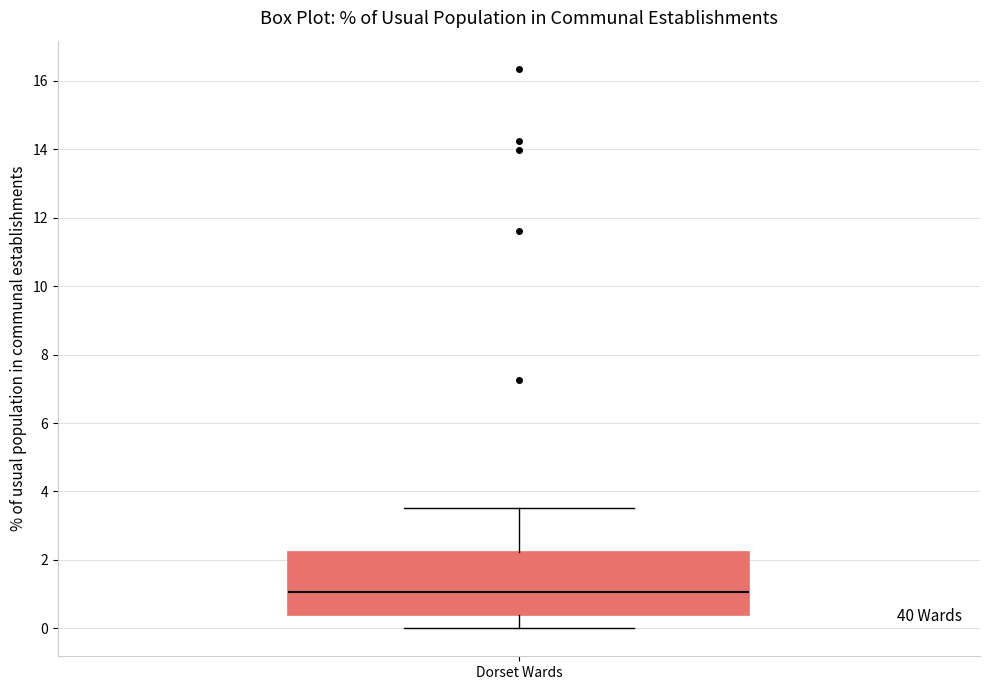

Where is the upper edge of the box for Dorset Wards on the y-axis? The values are not printed on the chart, so give them approximately, as read against the axis.

2.2